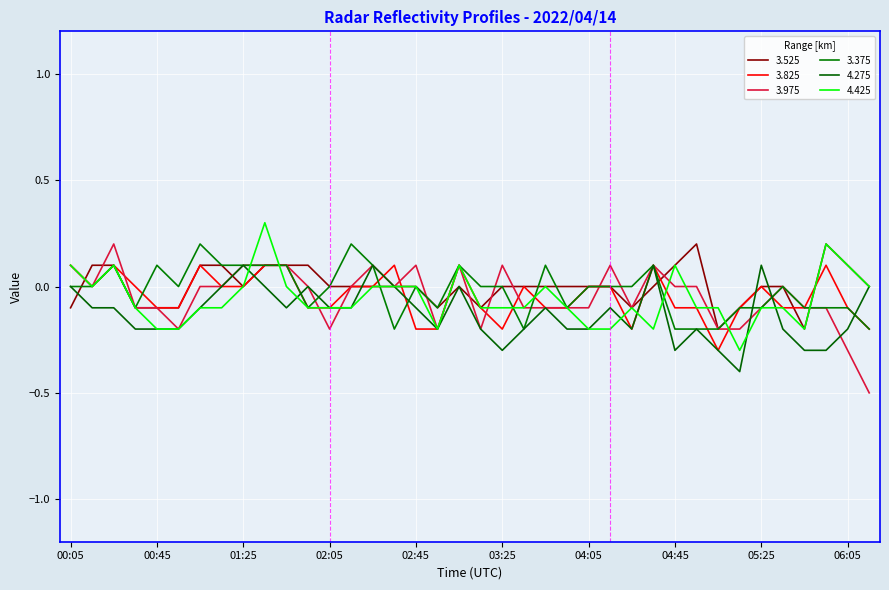

Does the chart display data point markers on the line(s)?

No